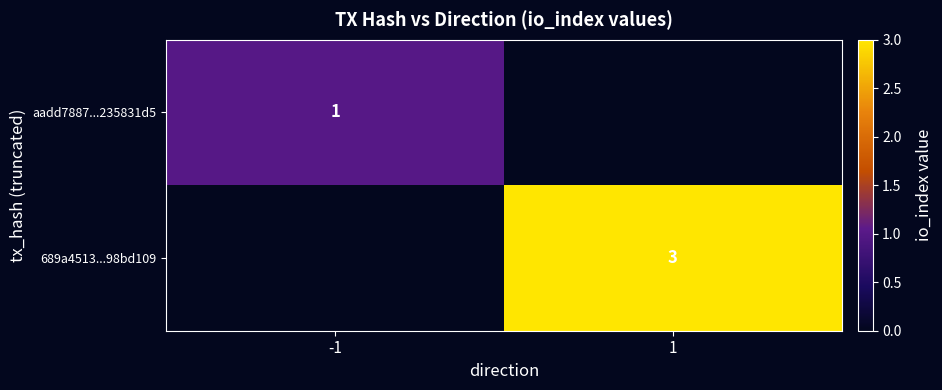

The 689a4513...98bd109 series shows 4 at 1. True or false?

False